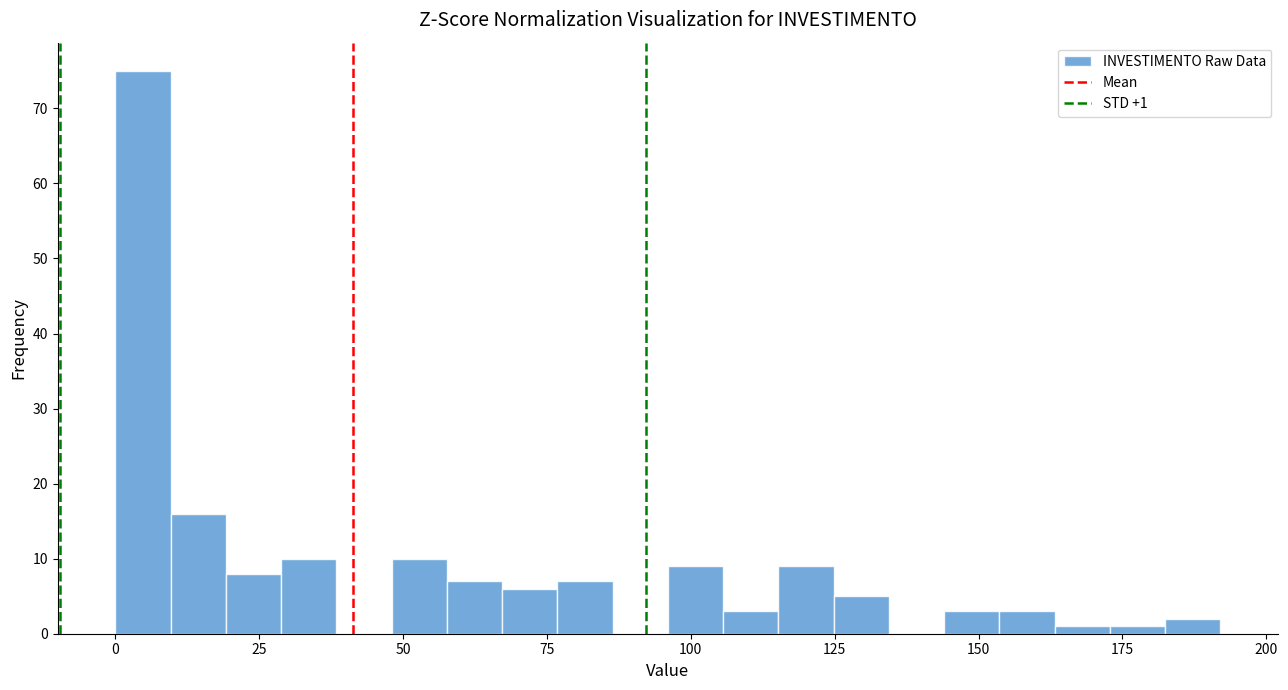

Read against the x-axis, roughly where is the centre of the tallest bar?

5